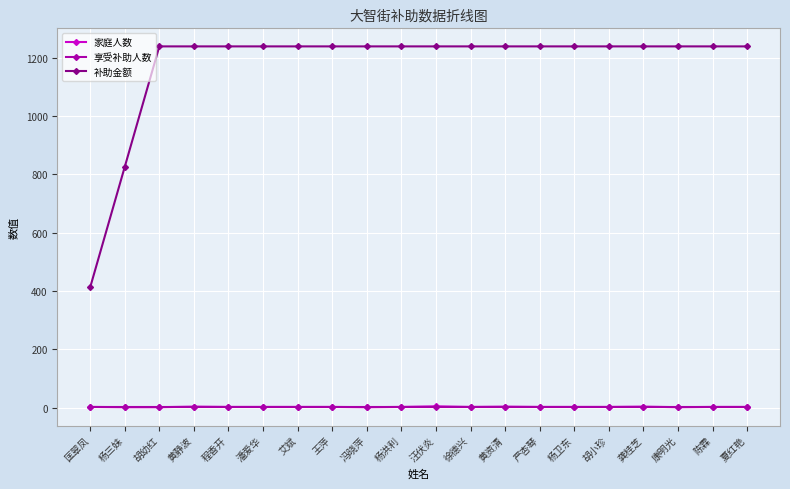

True or false: 补助金额 has a value of 1238.5 at 冯晓萍.

True